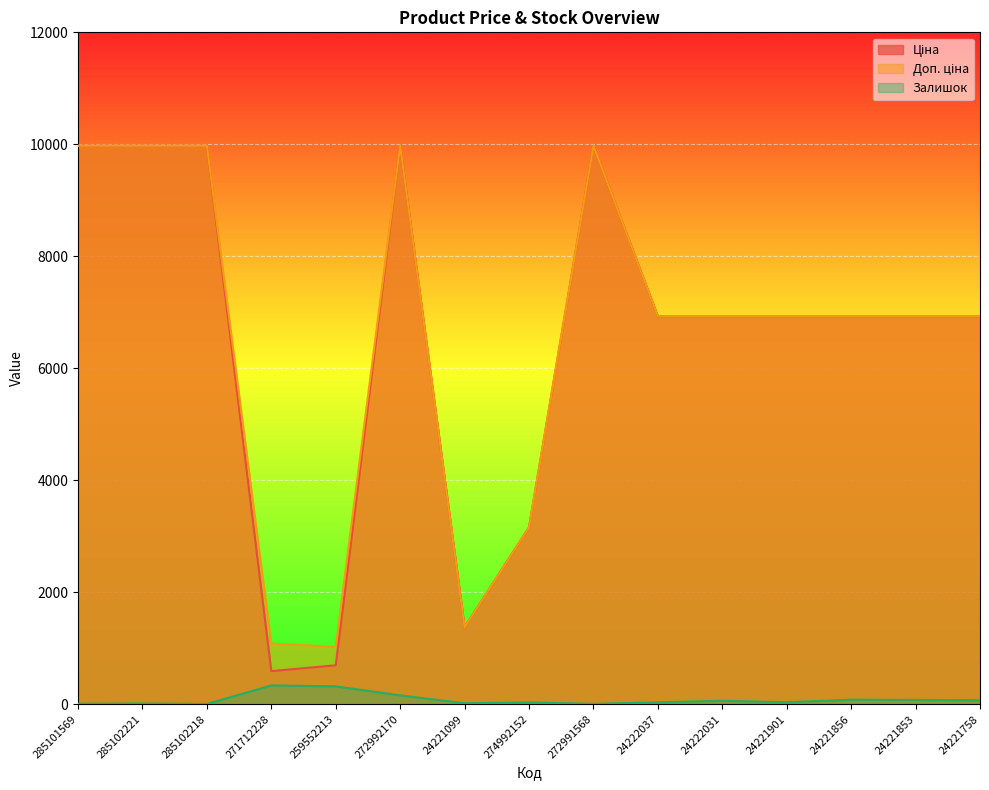

What is the difference between the maximum and minimum values in the Ціна series?

9385.1